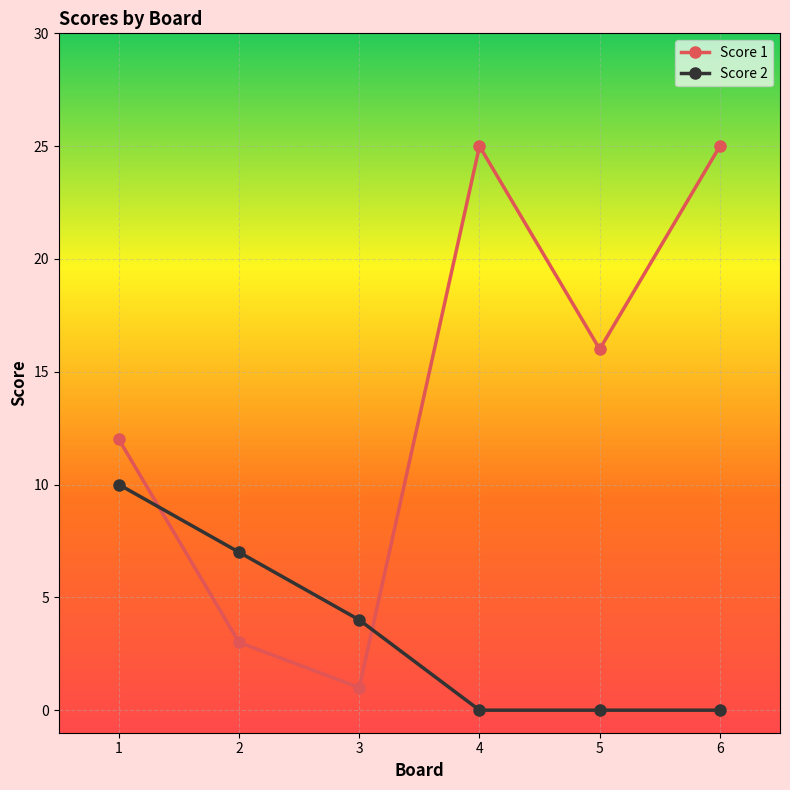

What are all the series names shown in the legend?

Score 1, Score 2